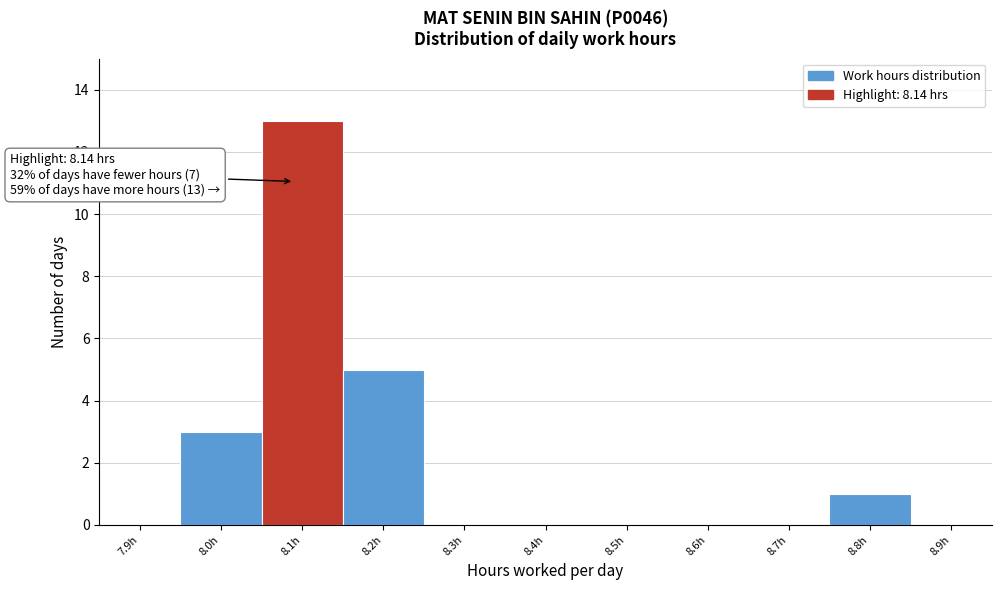

Reading left to right, what are all the values shown in this chart?

7.9h=0	8.0h=3	8.1h=13	8.2h=5	8.3h=0	8.4h=0	8.5h=0	8.6h=0	8.7h=0	8.8h=1	8.9h=0